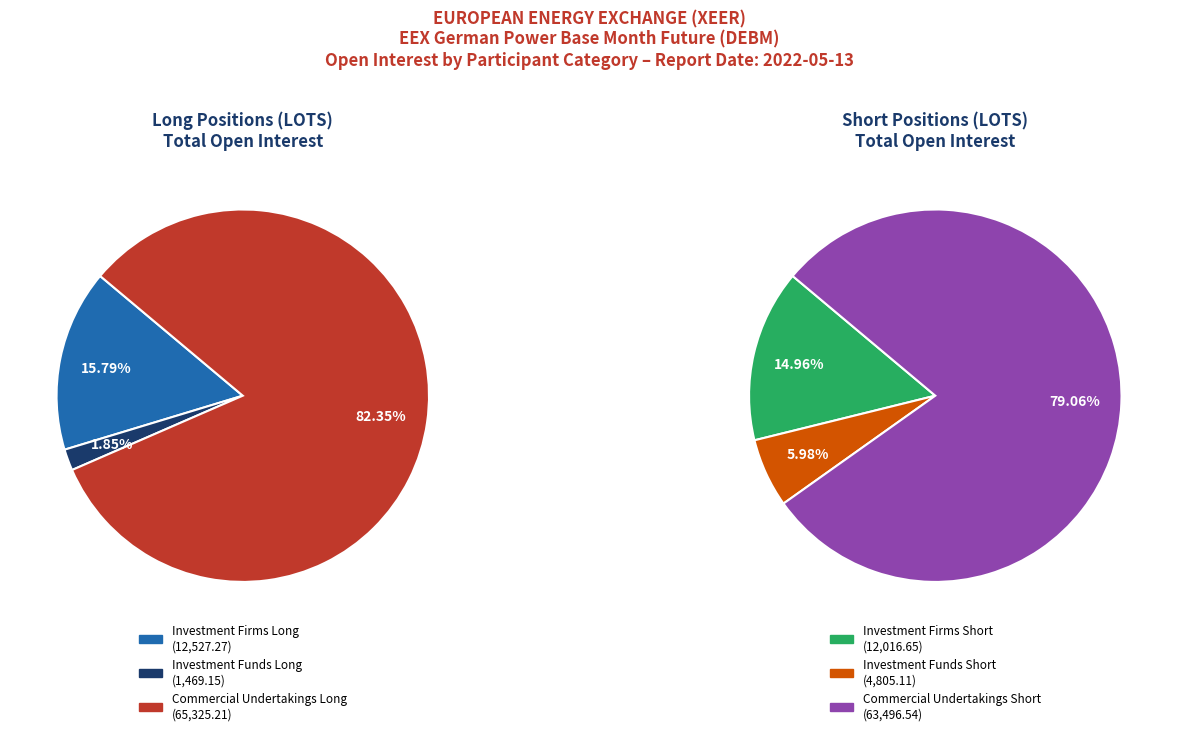

Is it true that Investment Firms or credit institutions is 16% of the pie?

True